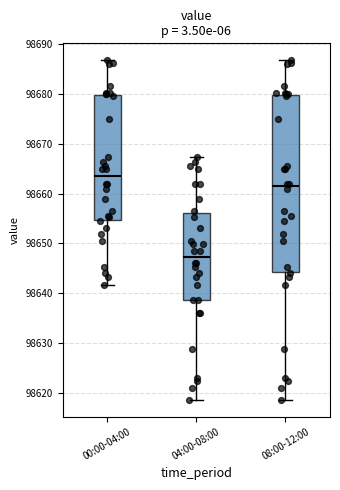

Where is the lower edge of the box for 00:00-04:00 on the y-axis? The values are not printed on the chart, so give them approximately, as read against the axis.

98655